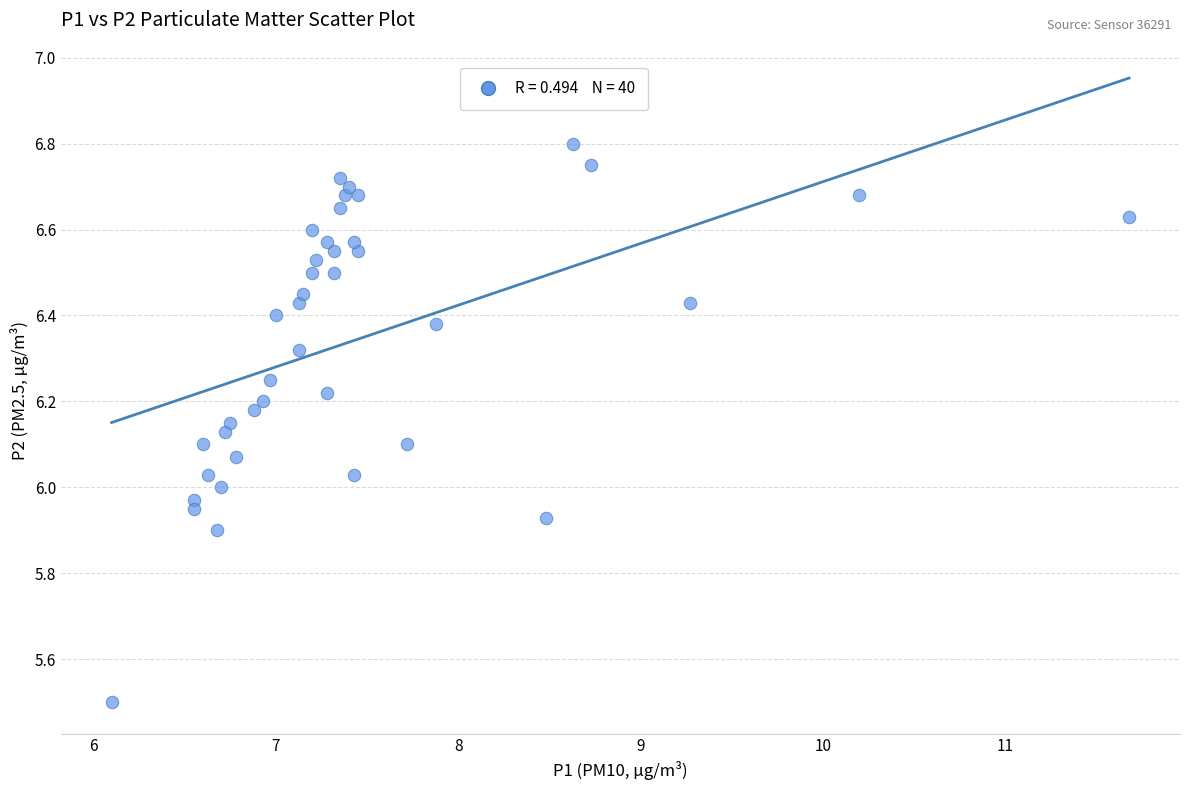

What is the range of X values (max minus min)?

5.6